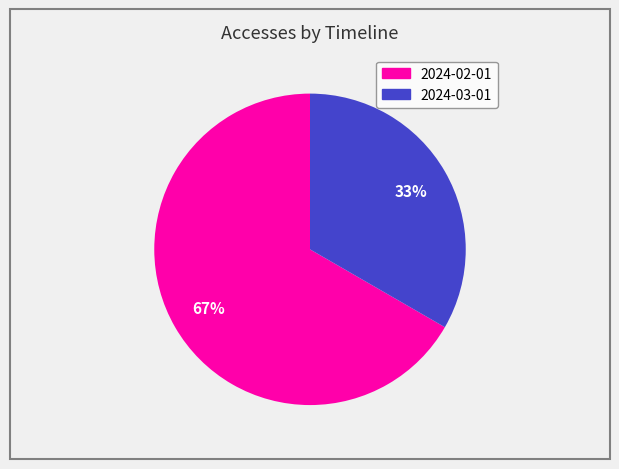

Rank the categories by value from highest to lowest.

2024-02-01, 2024-03-01